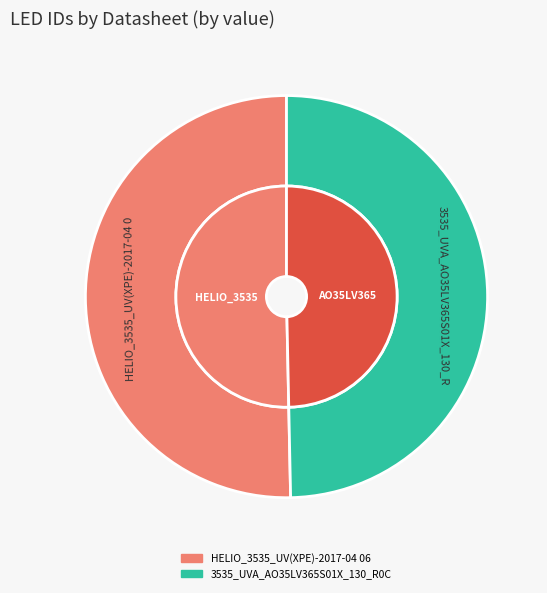

To the nearest percent, what is the difference between the largest and smallest slice percentages?

1%